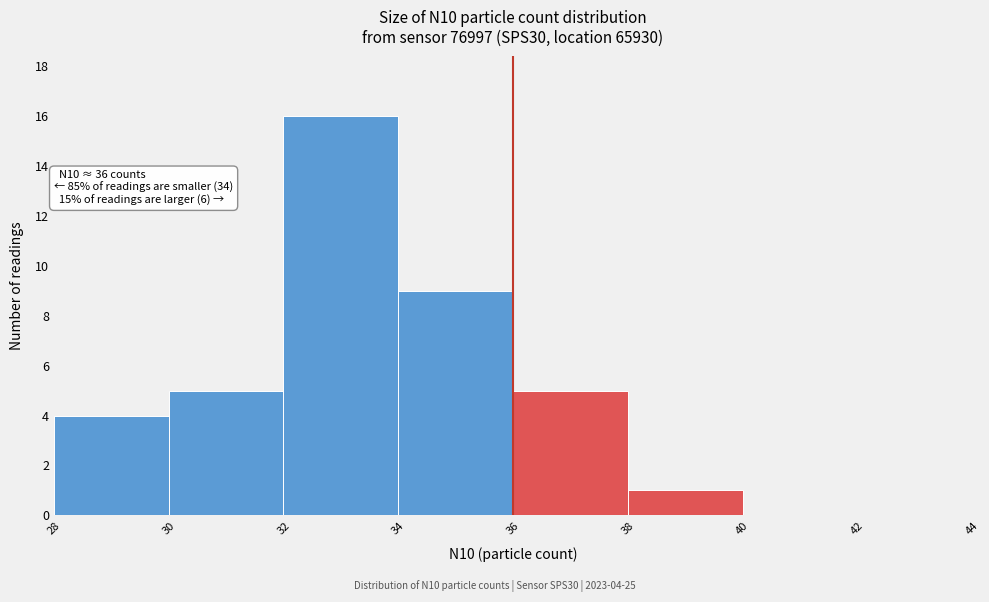

Over which range of the x-axis is the bar tallest?

32 to 34